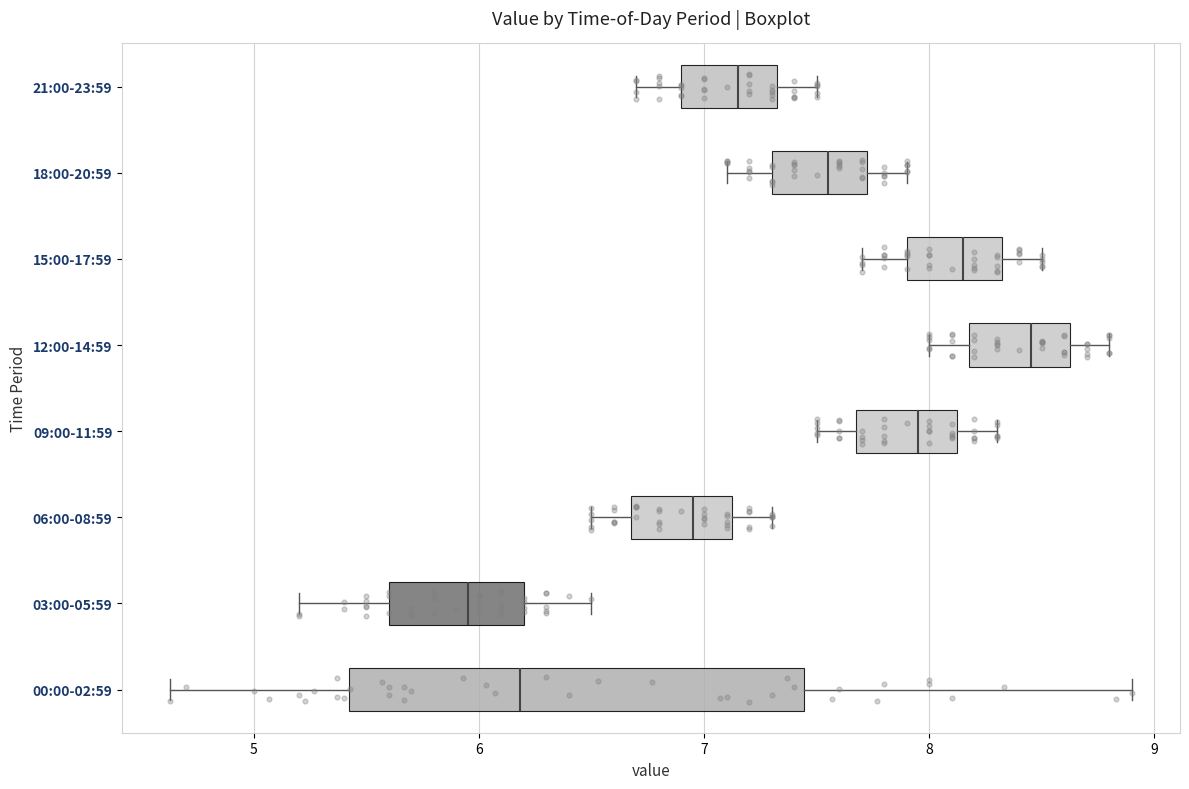

Where does the right whisker of the box for 21:00-23:59 end on the x-axis? The values are not printed on the chart, so give them approximately, as read against the axis.

7.5